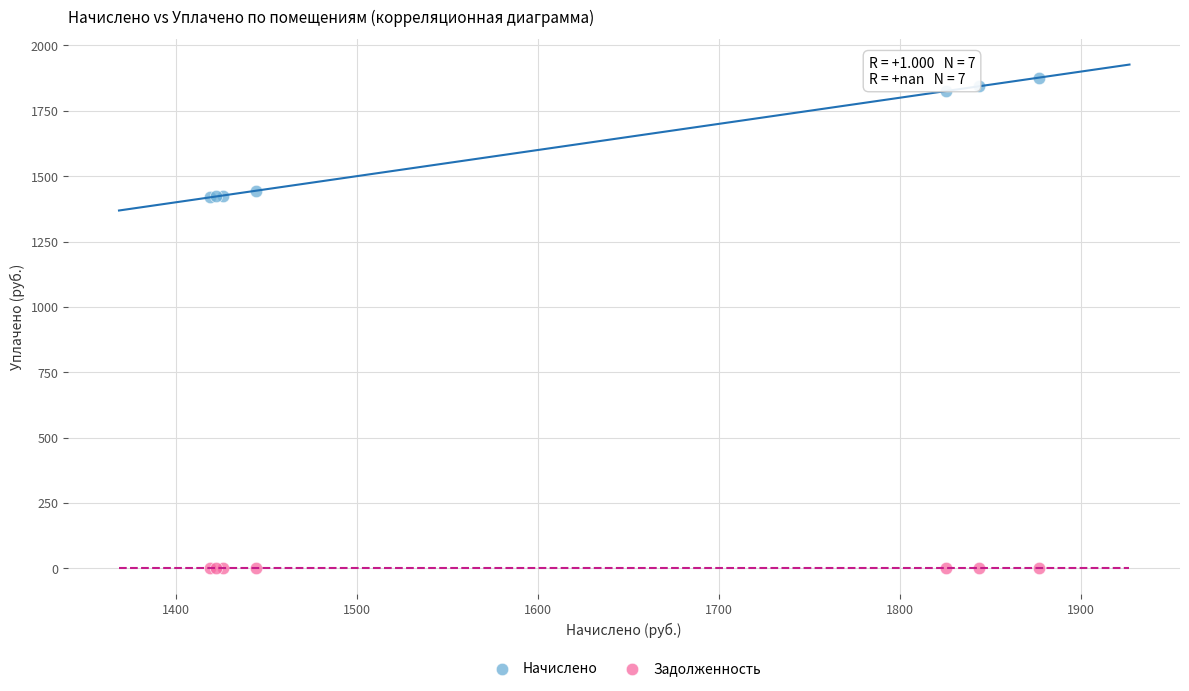

Which series contains the highest Y value?

Начислено